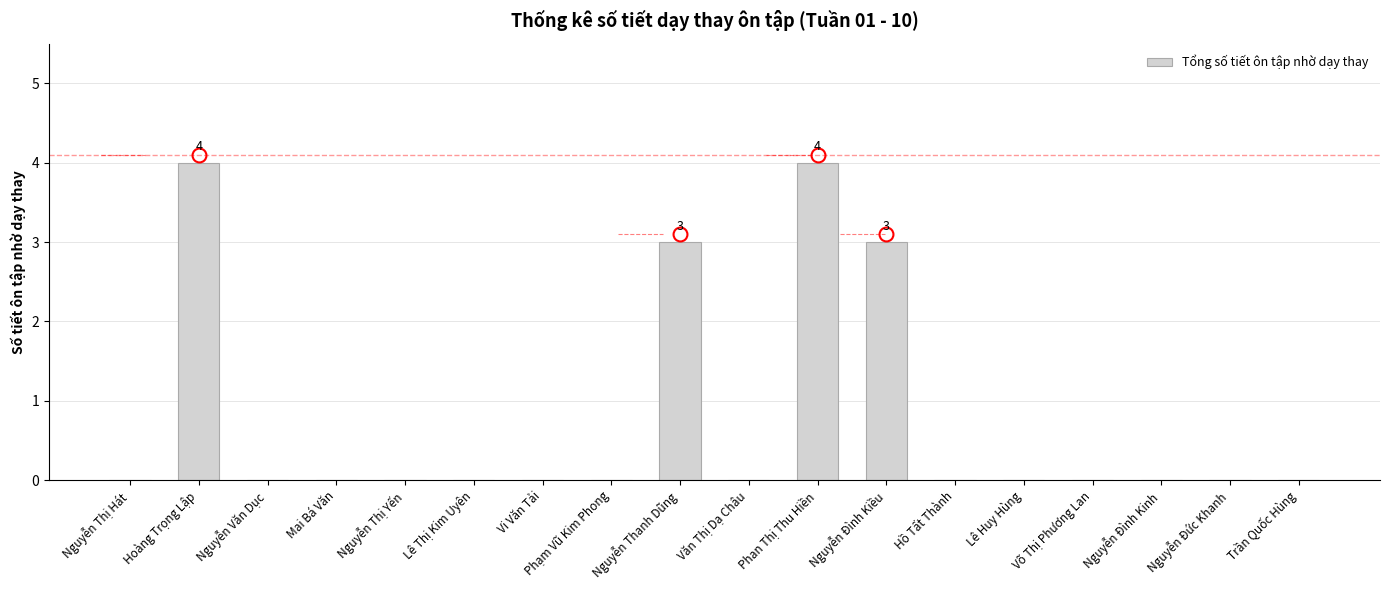

What is the change in value from Mai Bá Văn to Nguyễn Thanh Dũng?

+3